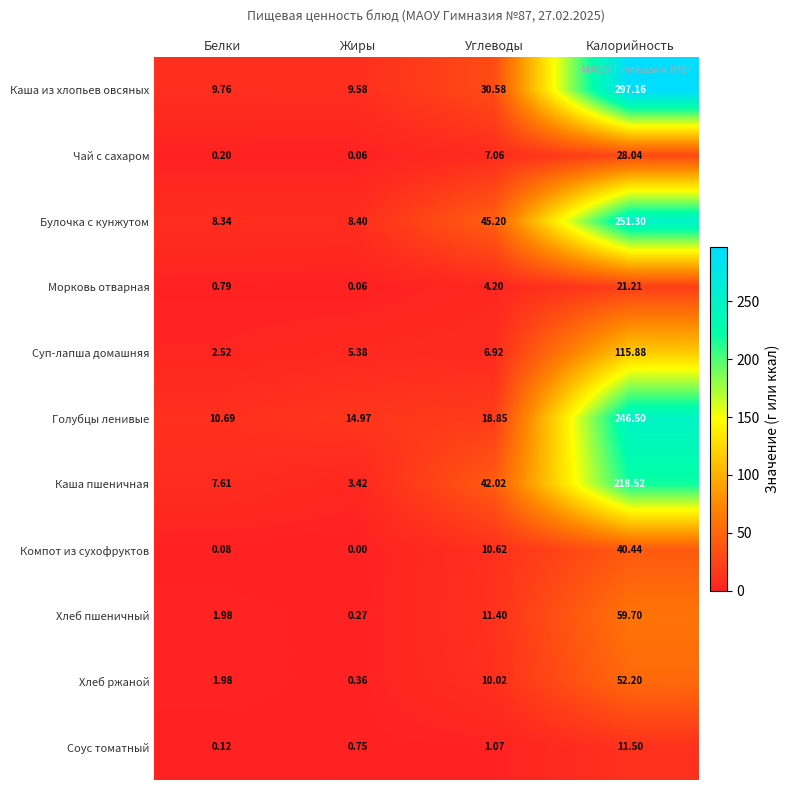

At which label does Хлеб пшеничный reach its minimum?

Жиры